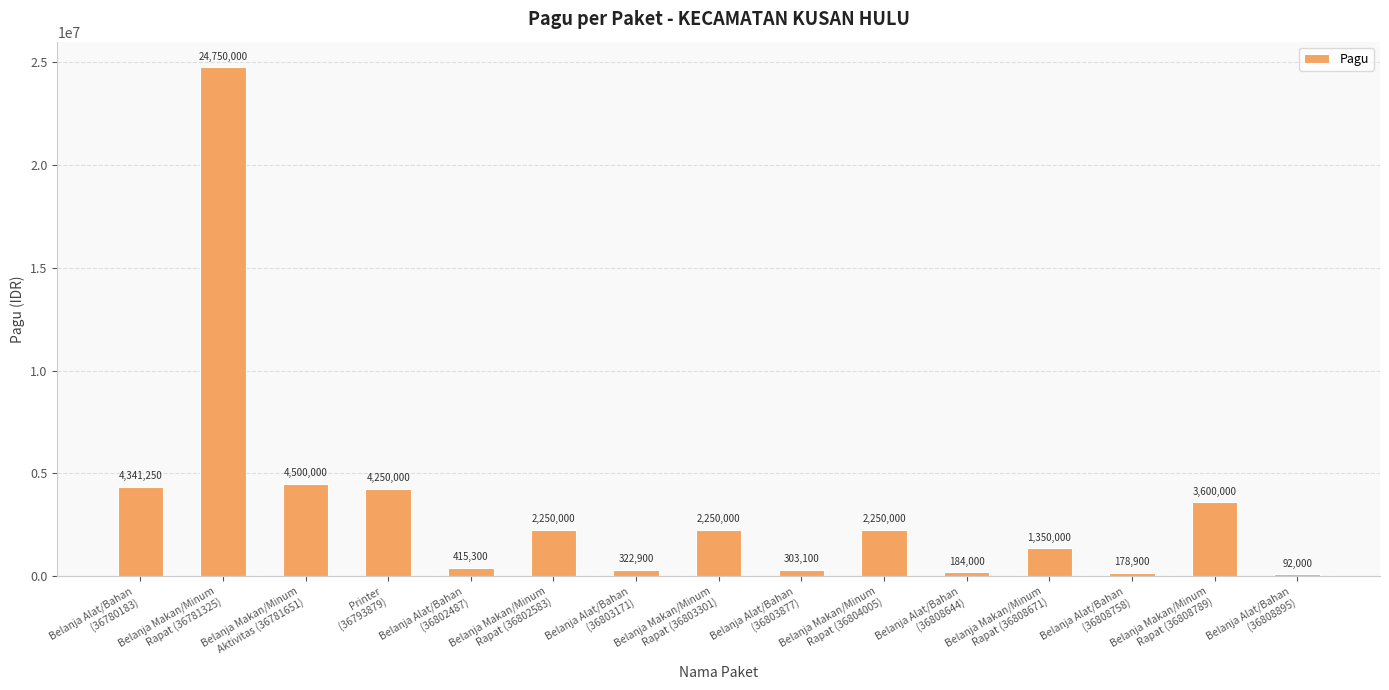

What is the value of the 15th bar from the left?

92000